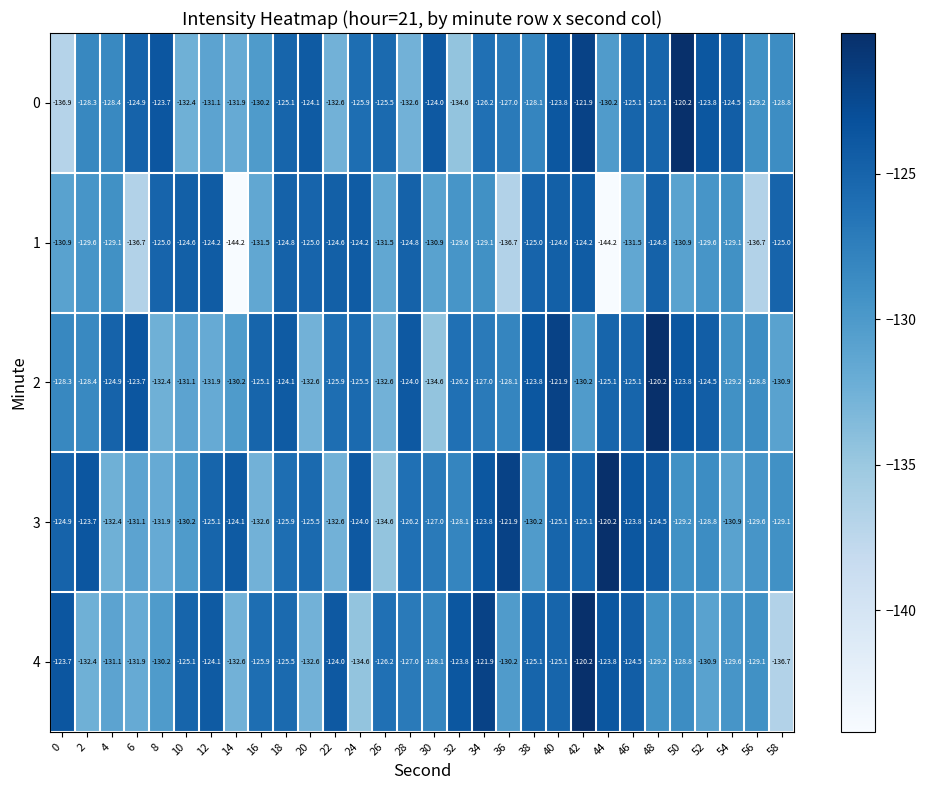

What is the difference between the second highest and second lowest values in the 4 series?

12.7